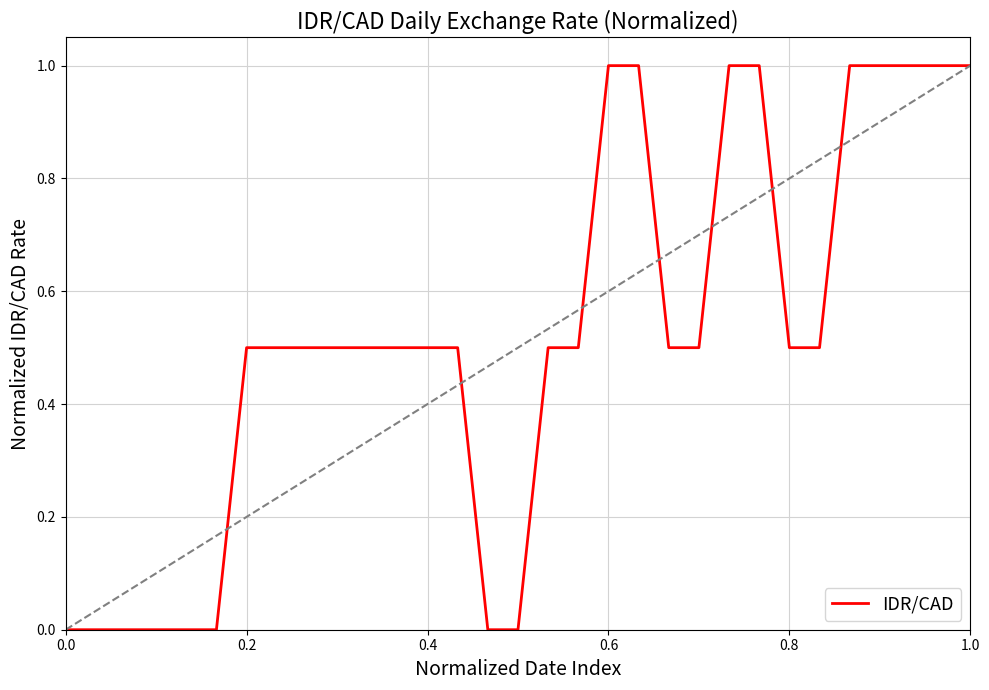

What is the greatest value displayed?

1.0